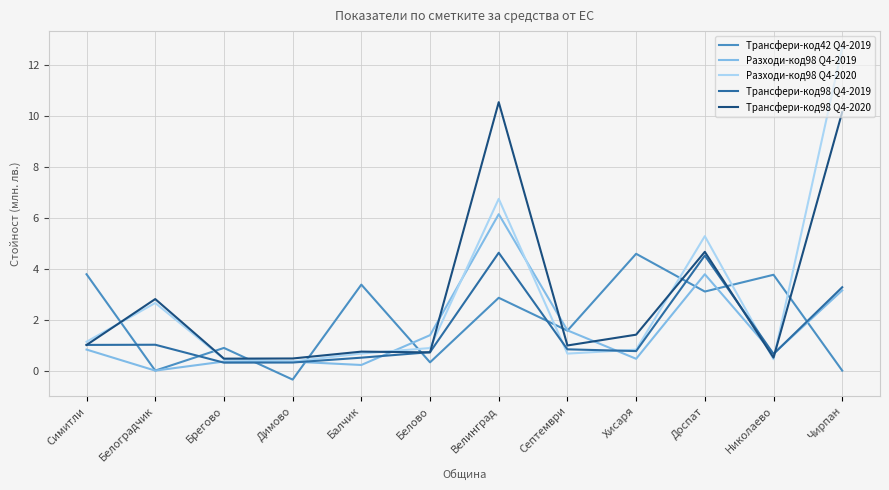

At which category is the sum across all series the highest?

Велинград